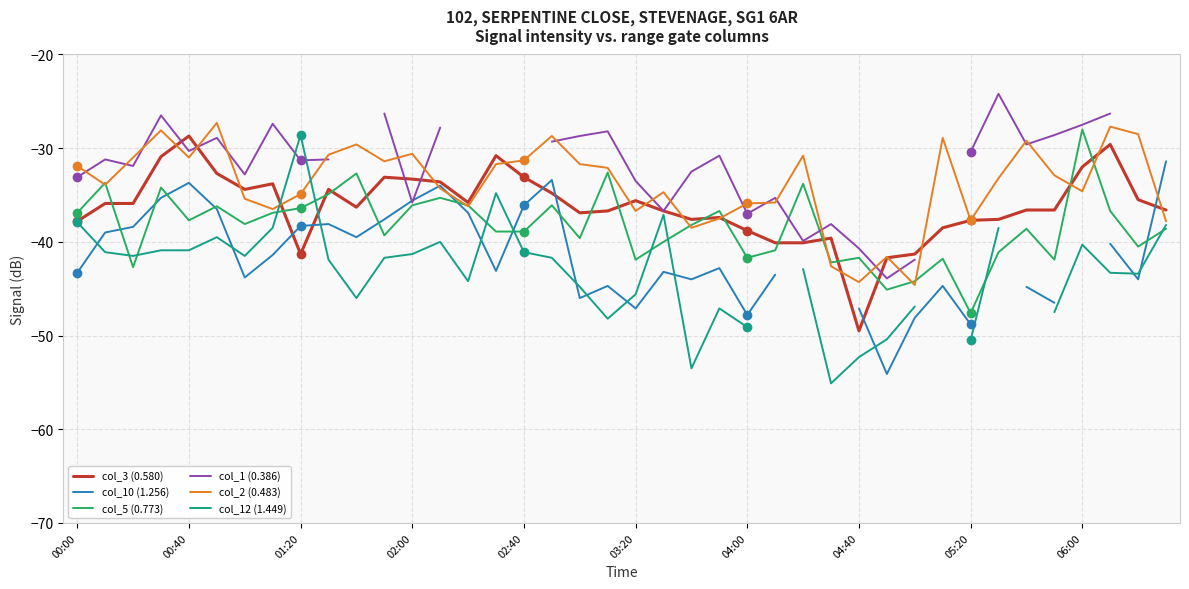

Which category has the lowest value in the col_3 (0.580) series?

04:40